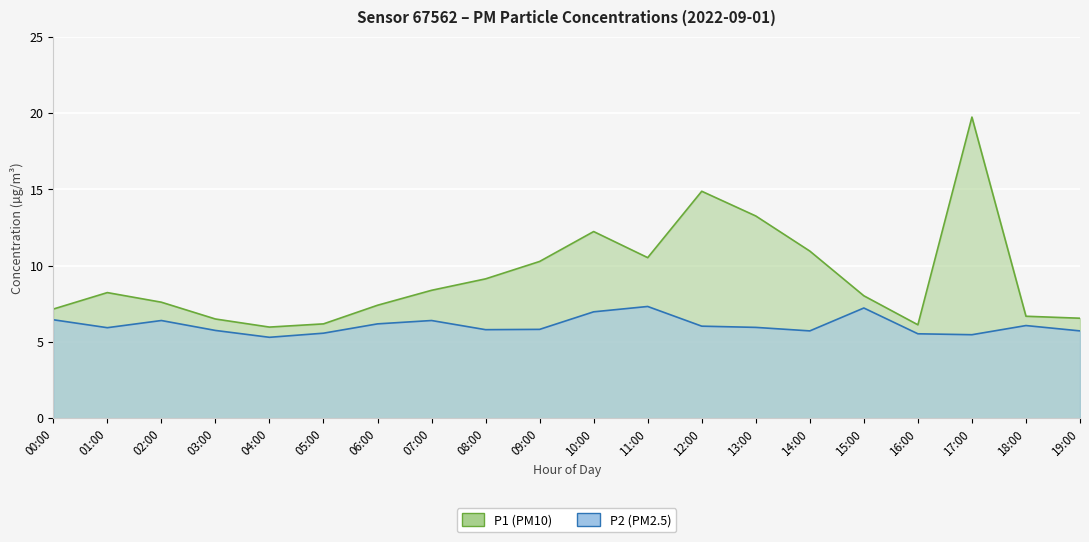

What are all the series names shown in the legend?

P1, P2